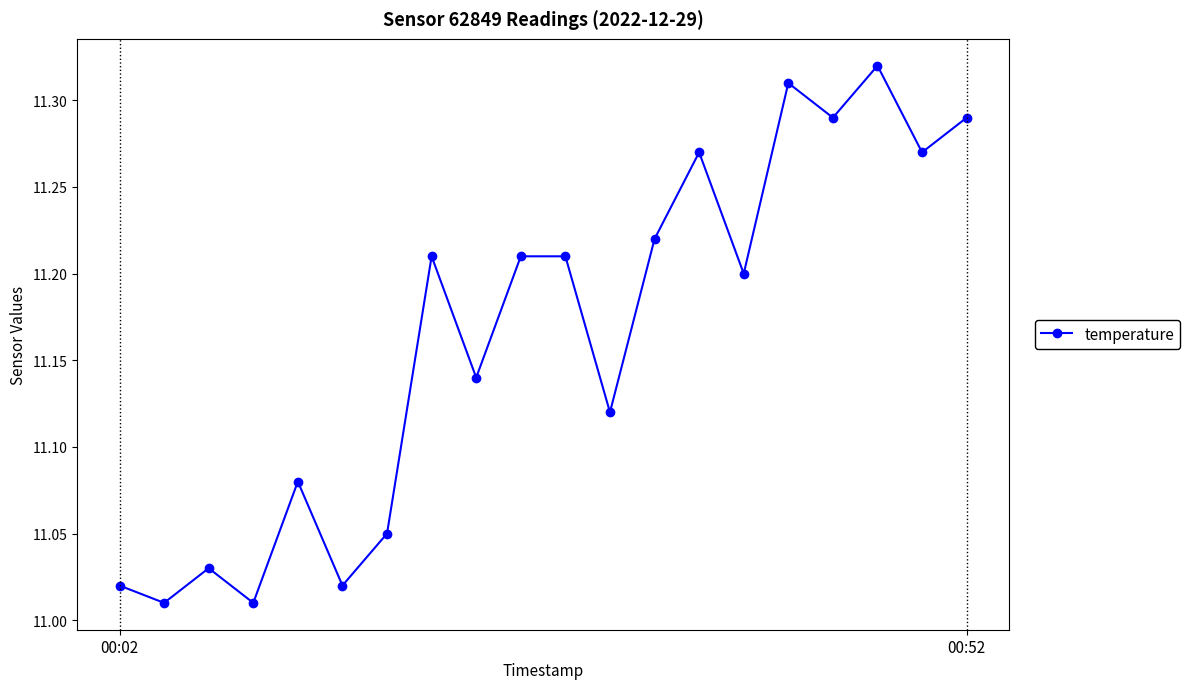

What is the difference between the second highest and second lowest values?

0.3